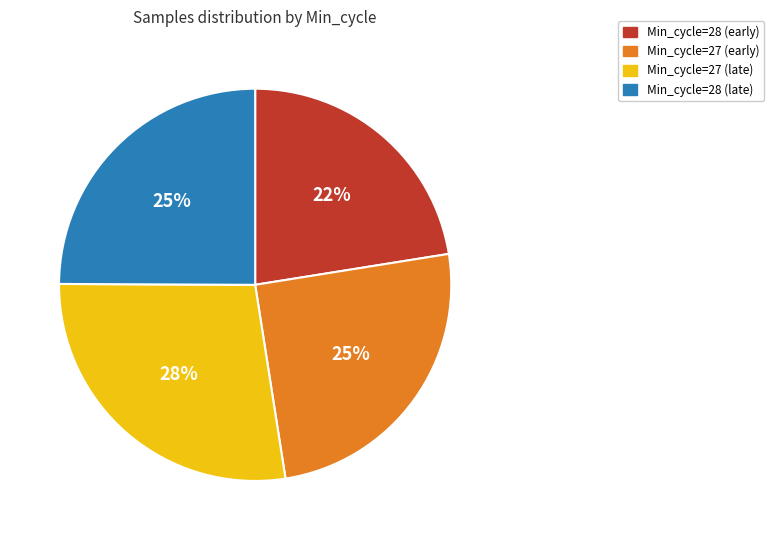

Is there a majority slice in this chart?

No